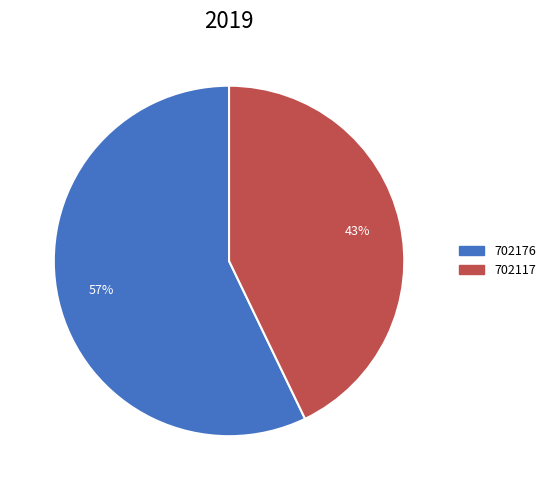

Which category accounts for the majority?

702176